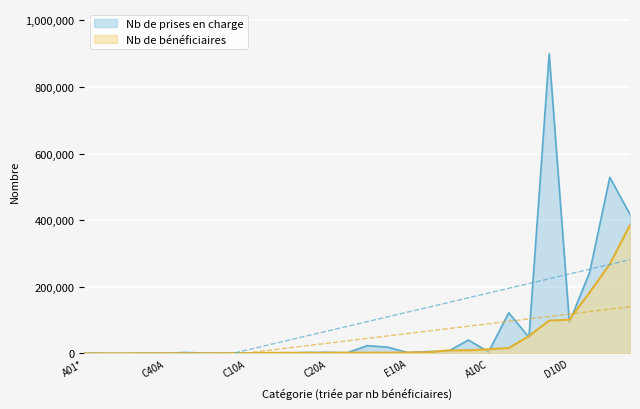

What are all the series names shown in the legend?

Nb de prises en charge, Nb de bénéficiaires